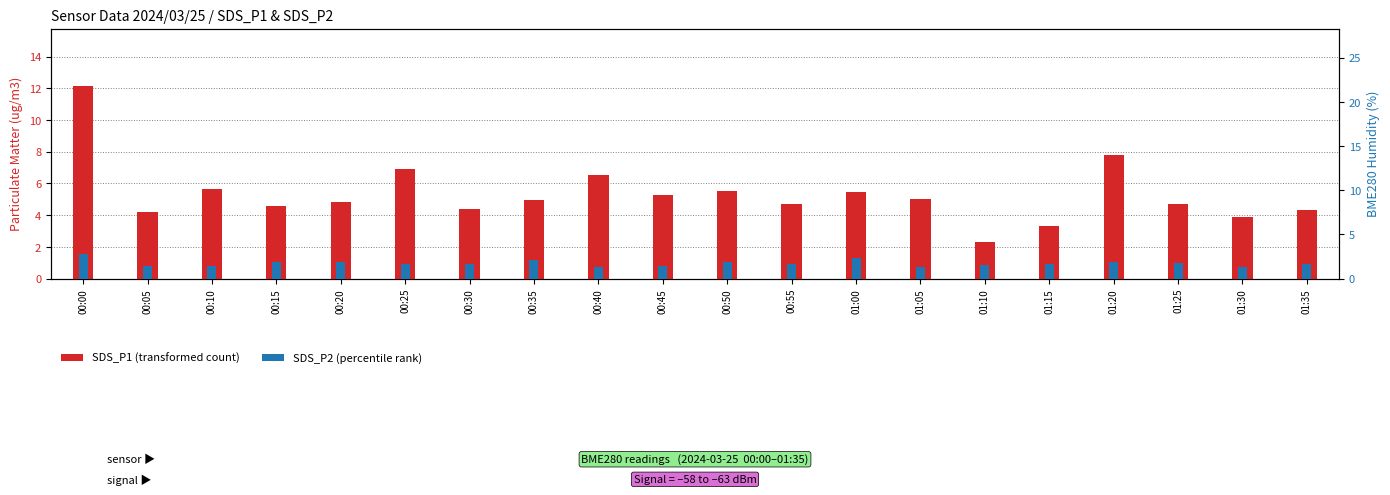

Between 00:50 and 01:30, which series saw the biggest shift?

SDS_P1 (transformed count)